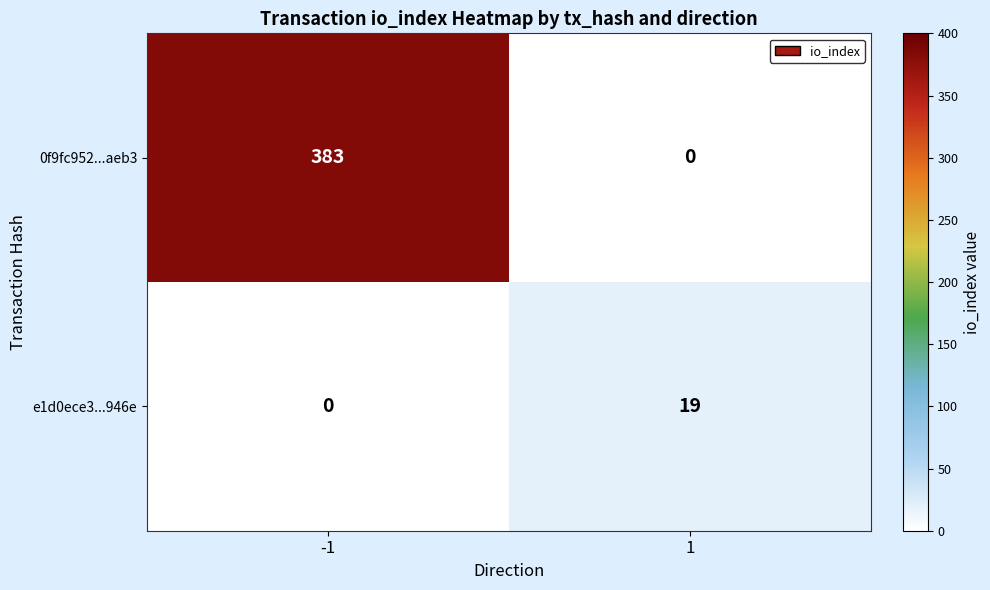

Reading left to right, extract all data points from this chart.

0f9fc952...aeb3: -1=383	1=0
e1d0ece3...946e: -1=0	1=19